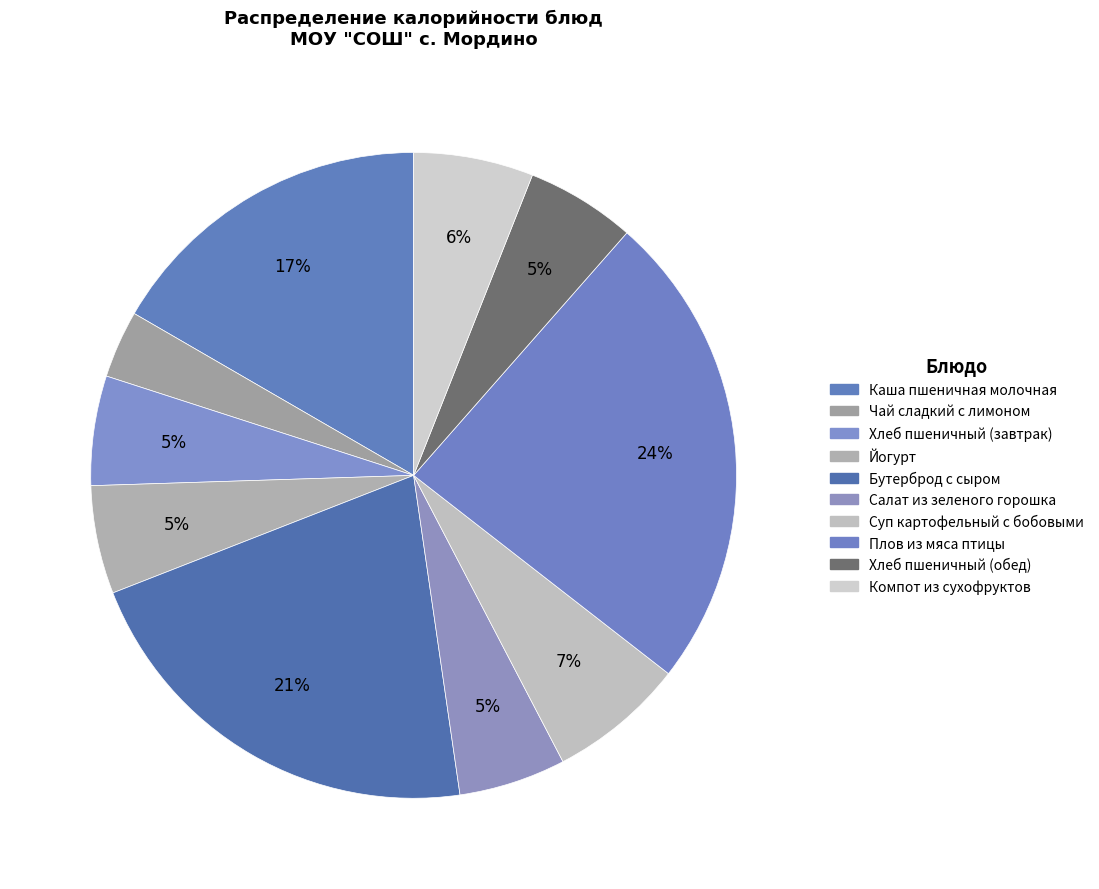

Which category has the biggest portion of the pie?

Плов из мяса птицы